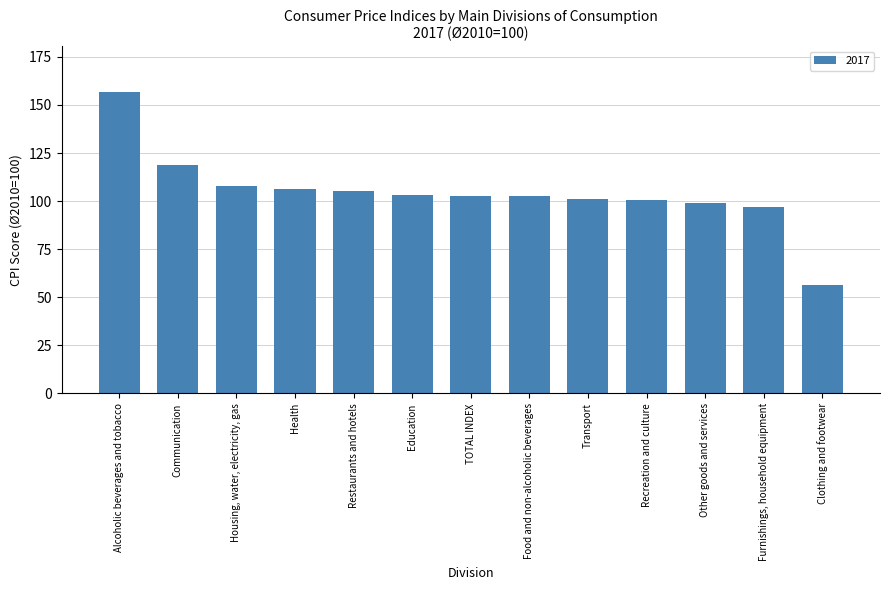

What is the smallest value displayed?

56.3